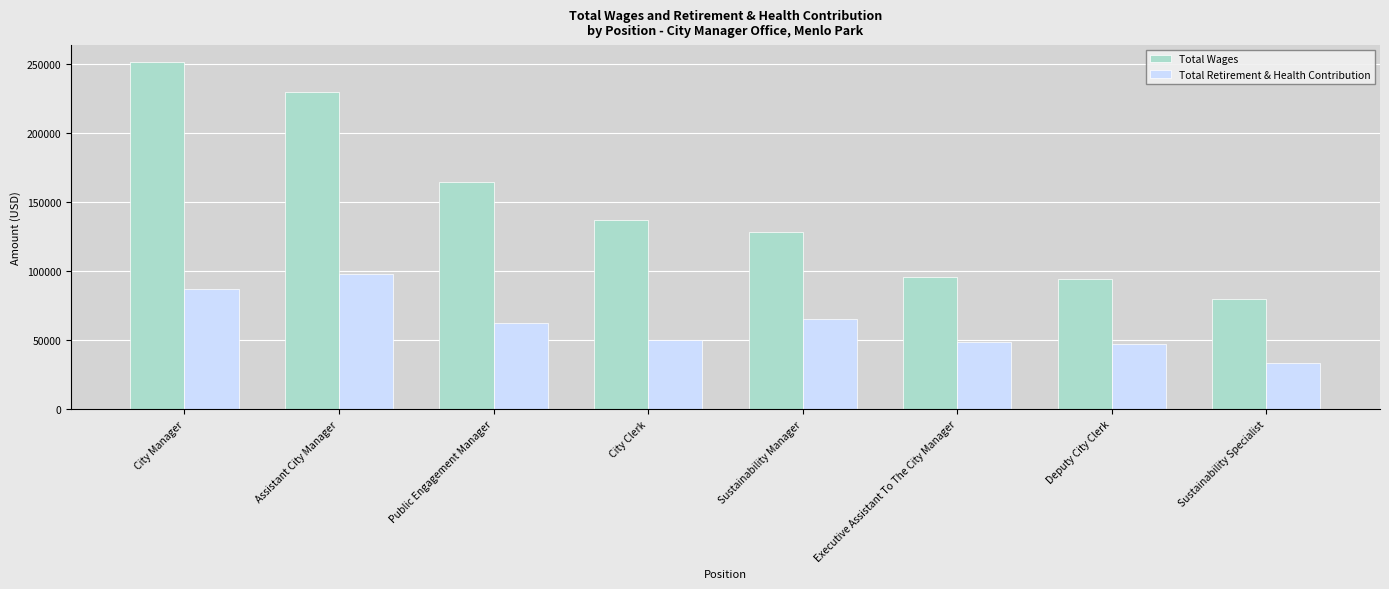

What are all the series names shown in the legend?

Total Wages, Total Retirement & Health Contribution